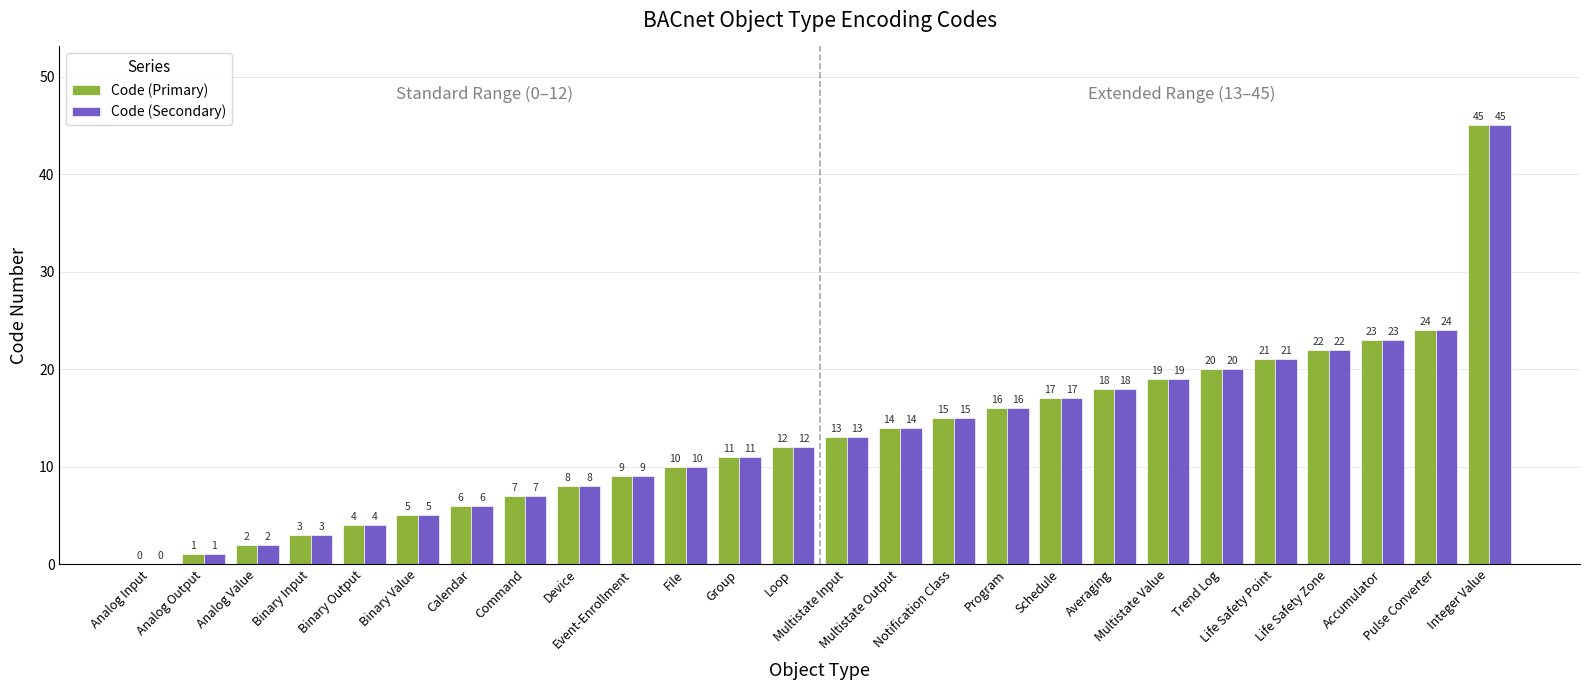

What is the sum of all Code (Primary) values?

345